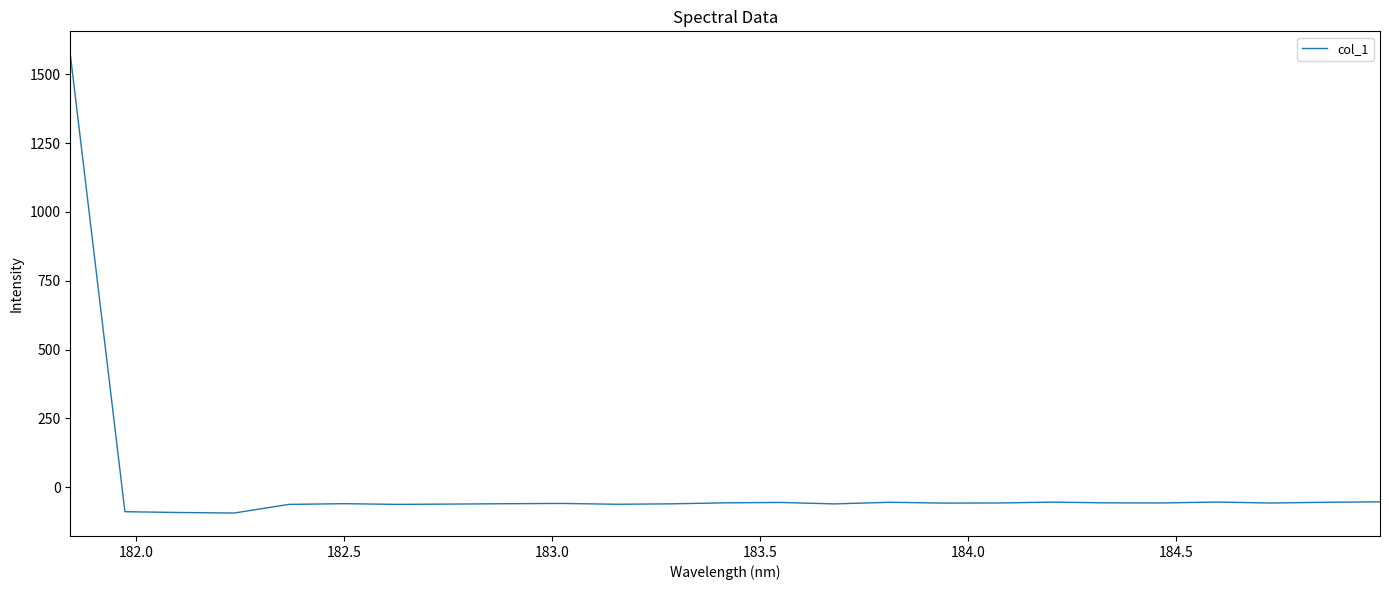

What is the smallest value displayed?

-93.4